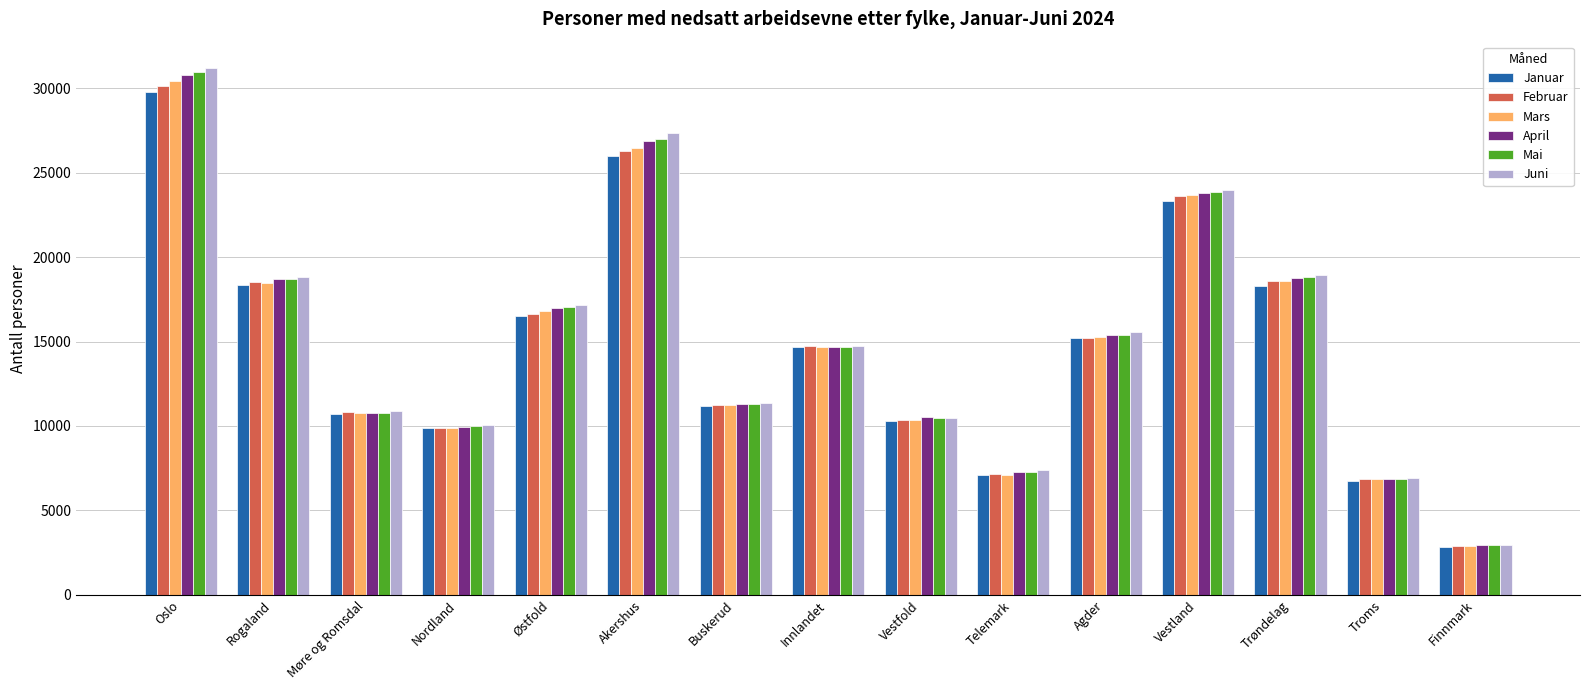

Read the Mars value at Møre og Romsdal.

10781